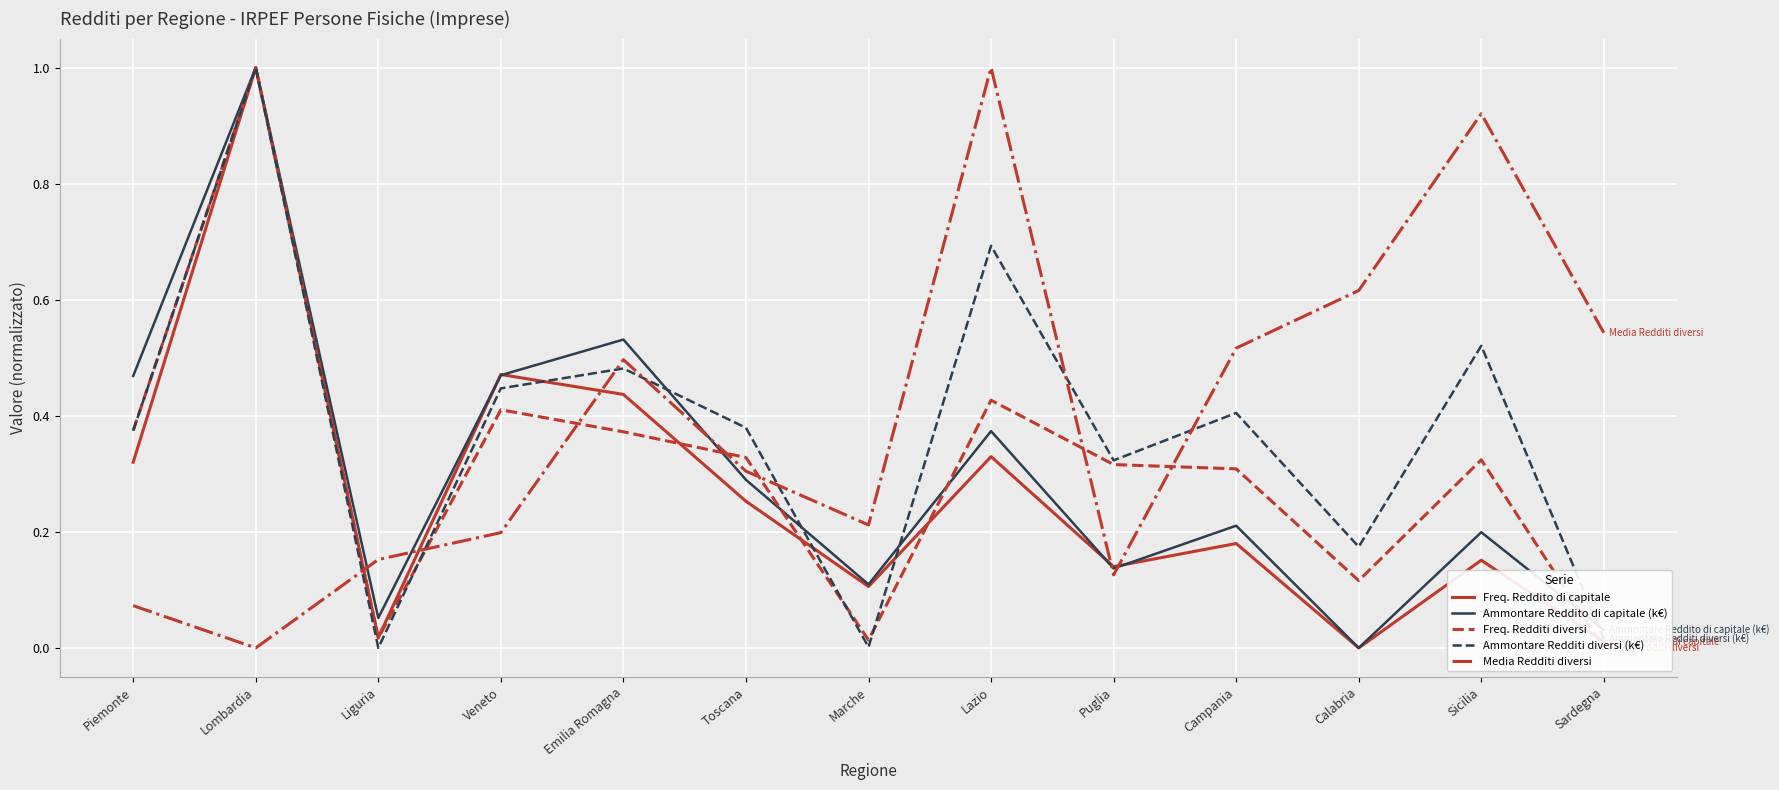

What is the label of the 9th point from the right?

Emilia Romagna